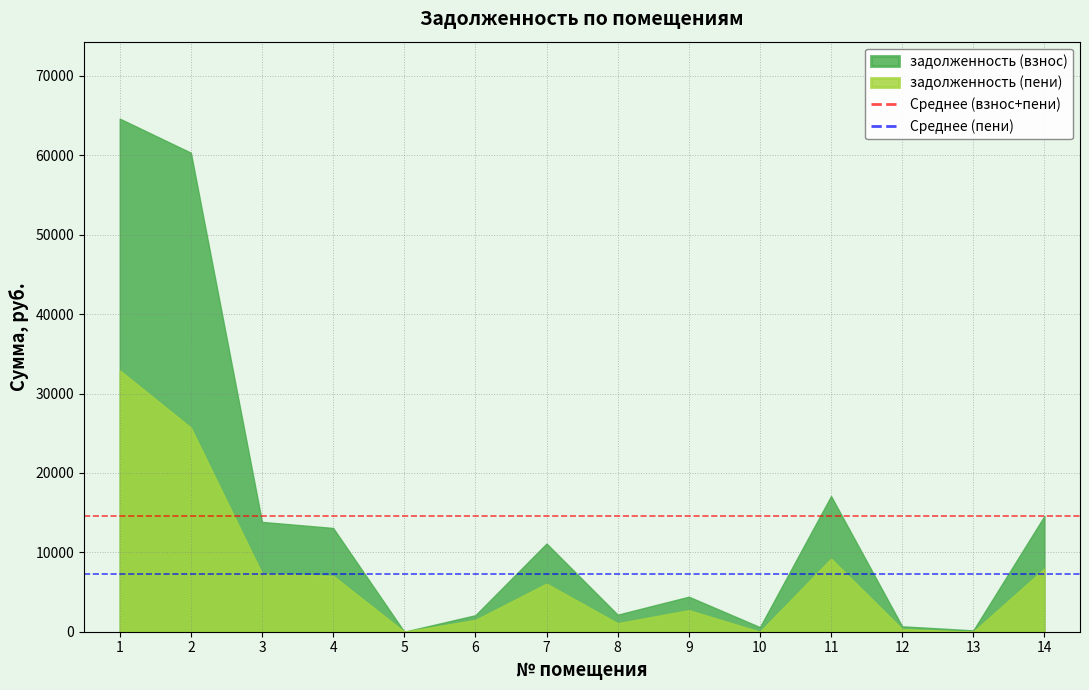

List the series in order of their overall mean, lowest first.

задолженность (пени), задолженность (взнос)